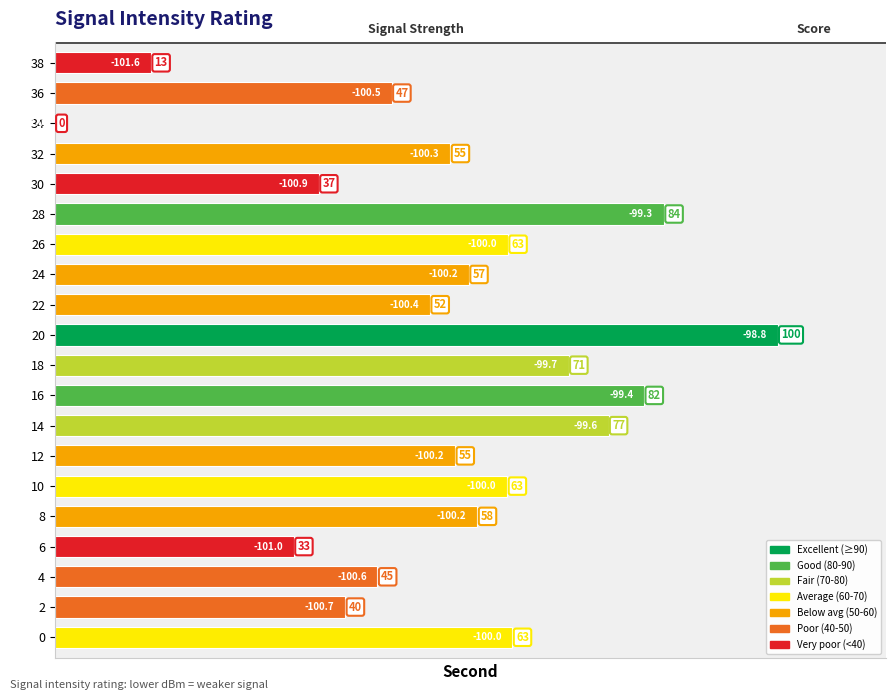

Are the bars horizontal?

Yes